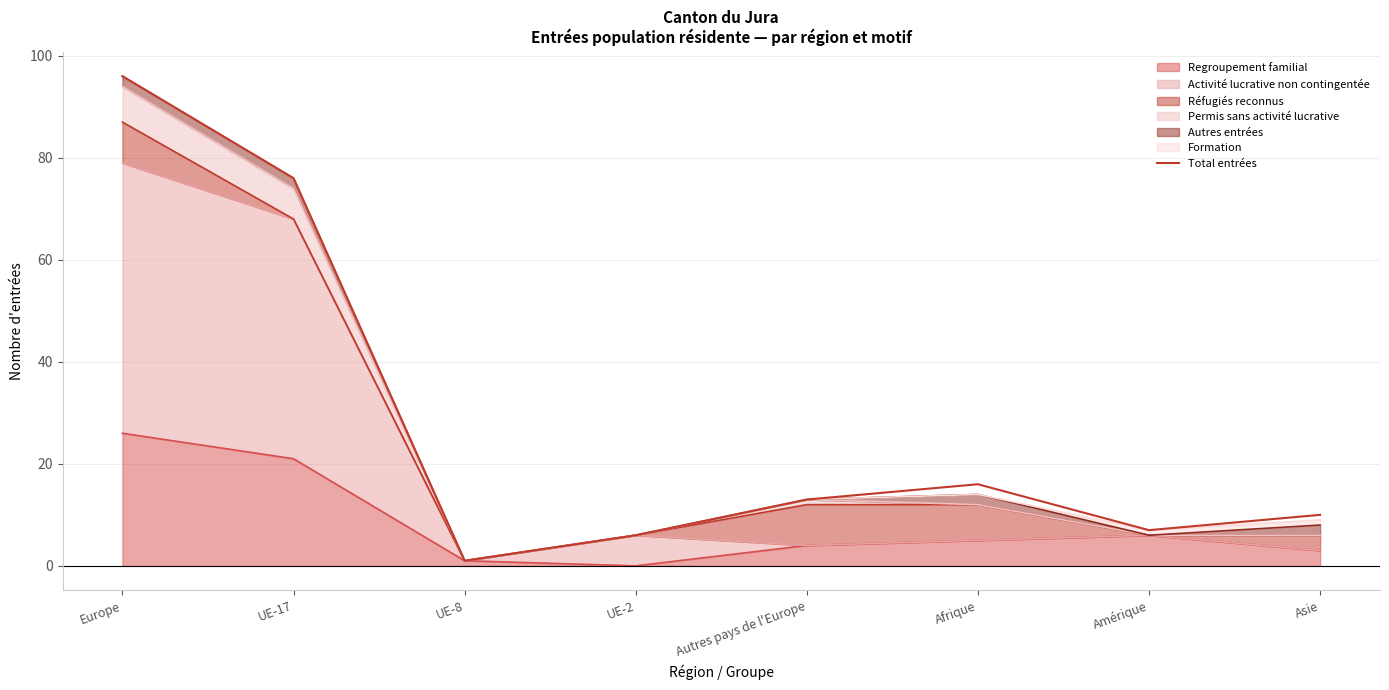

What value does the data have at UE-8?

1